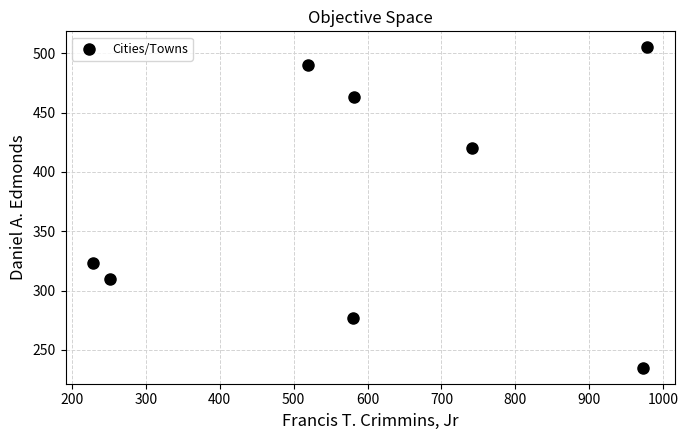

What is the average Y value?

378